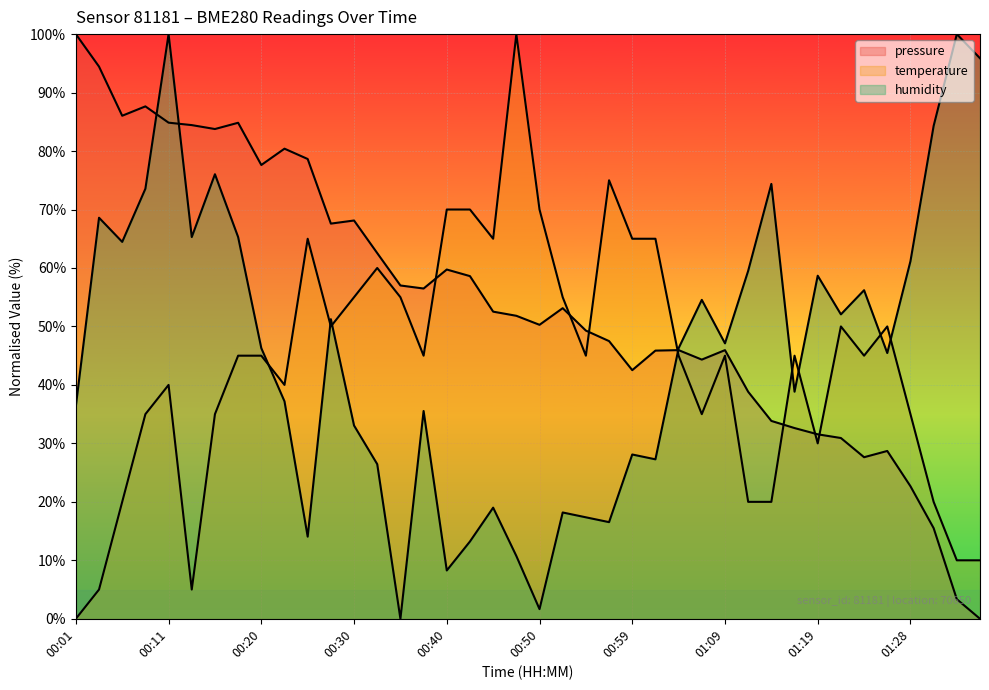

The humidity series shows 12.6 at 00:30. True or false?

False